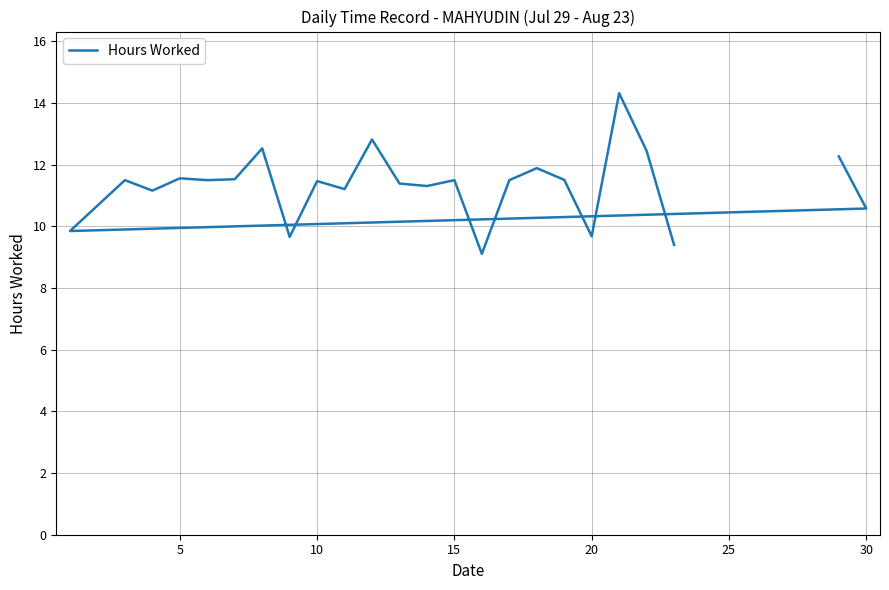

What is the maximum value shown in the chart?

14.3